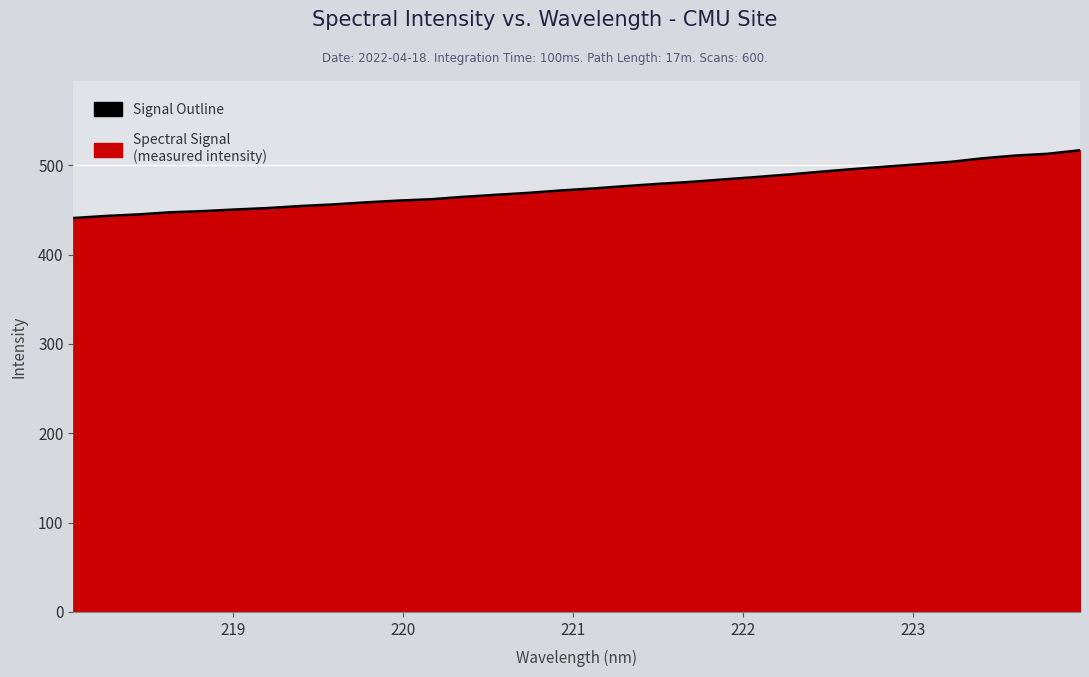

What is the smallest value displayed?

440.9